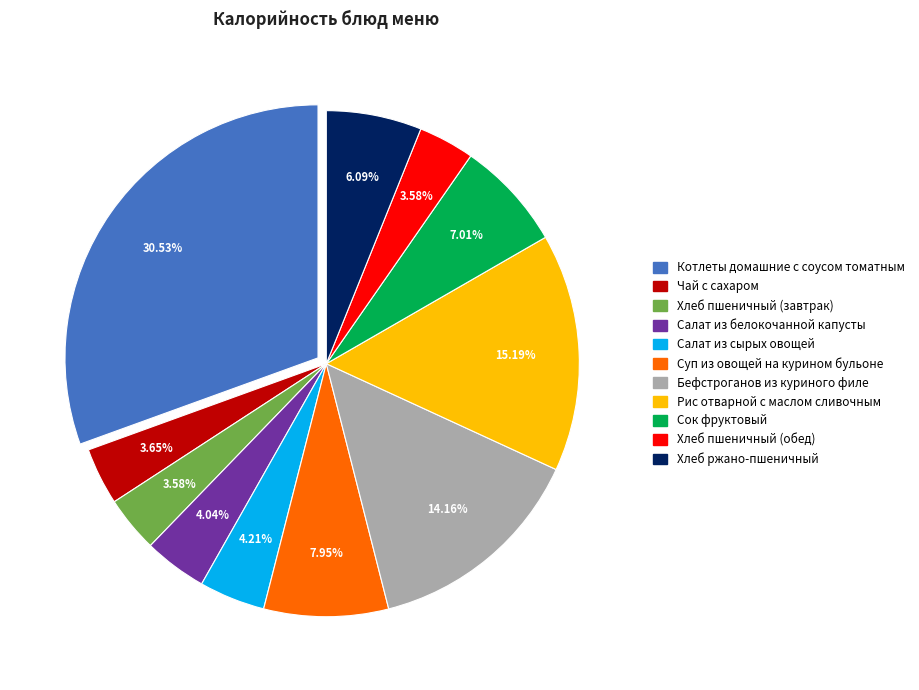

How many segments does this pie chart have?

11